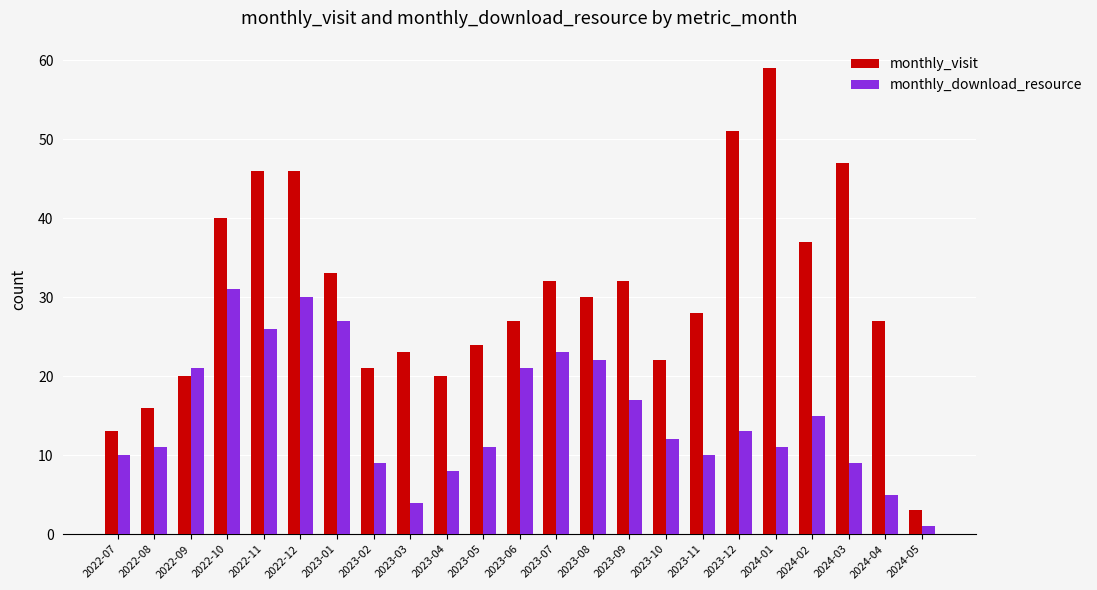

What is the smallest value displayed?

1